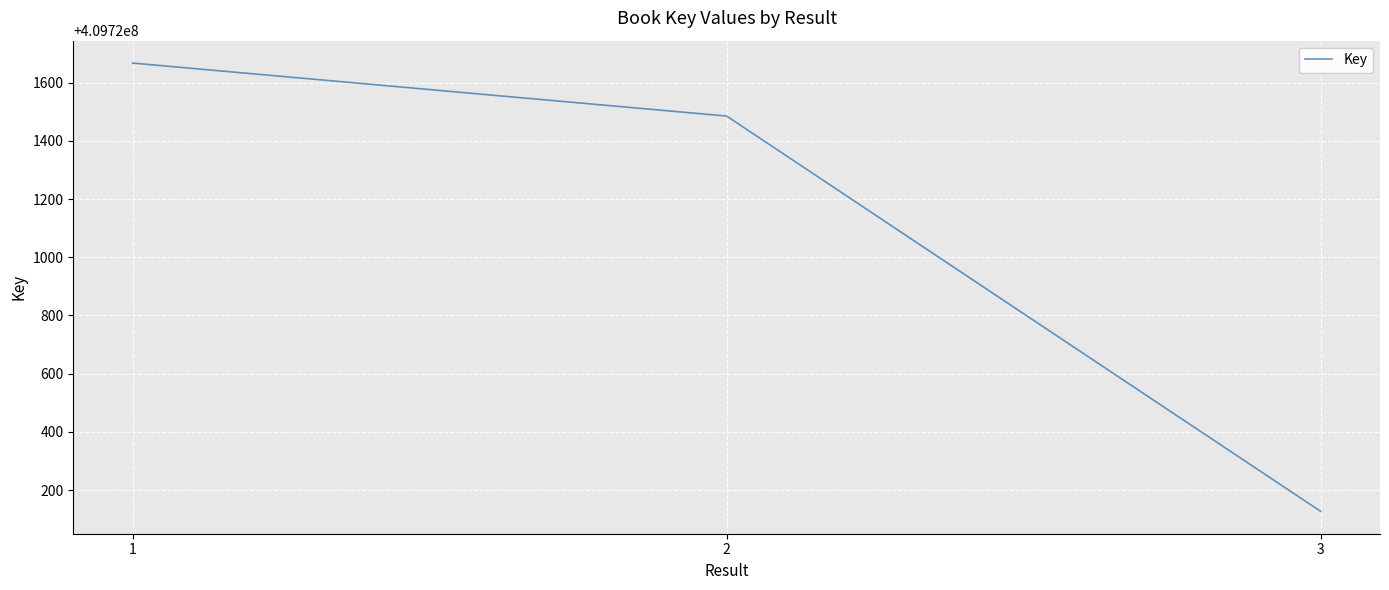

What is the difference between the values at 3 and 1?

1540